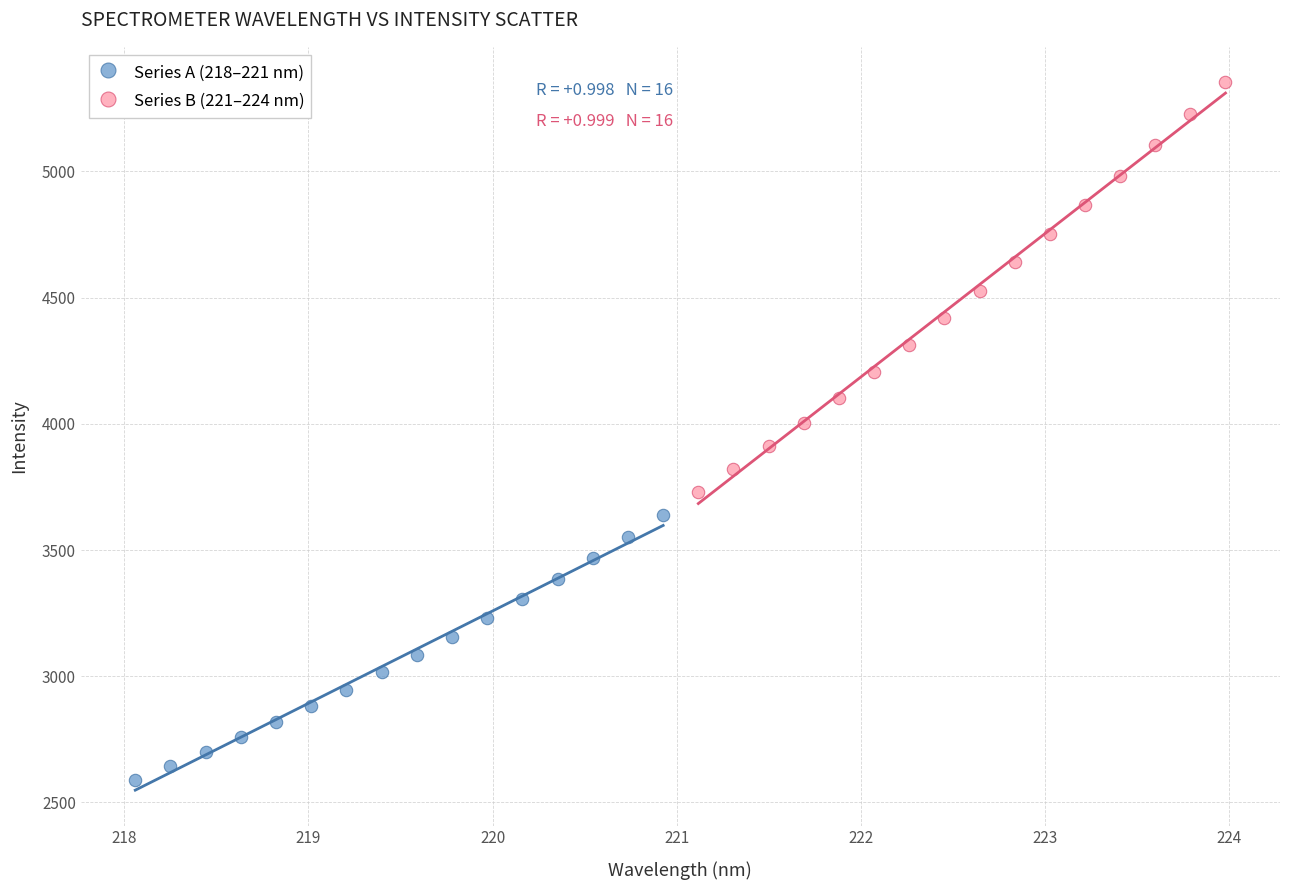

What are all the series names shown in the legend?

Series A (218–221 nm), Series B (221–224 nm)